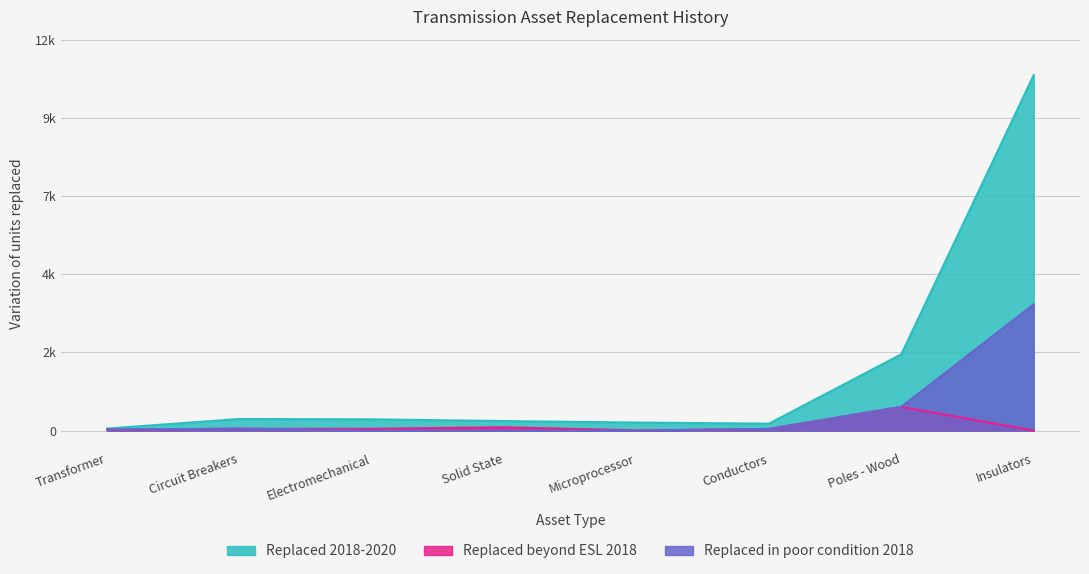

The value of Replaced beyond ESL 2018 at Insulators is 335. True or false?

False